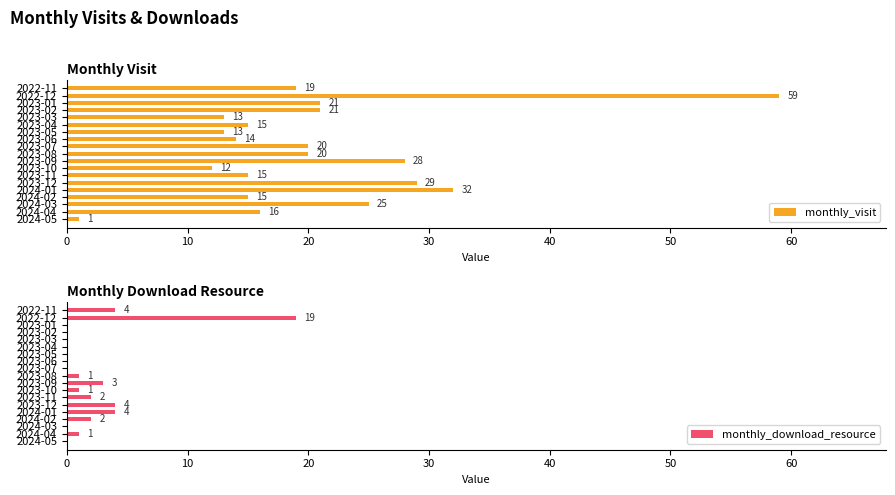

Is it true that monthly_download_resource equals 11 at 2023-02?

False